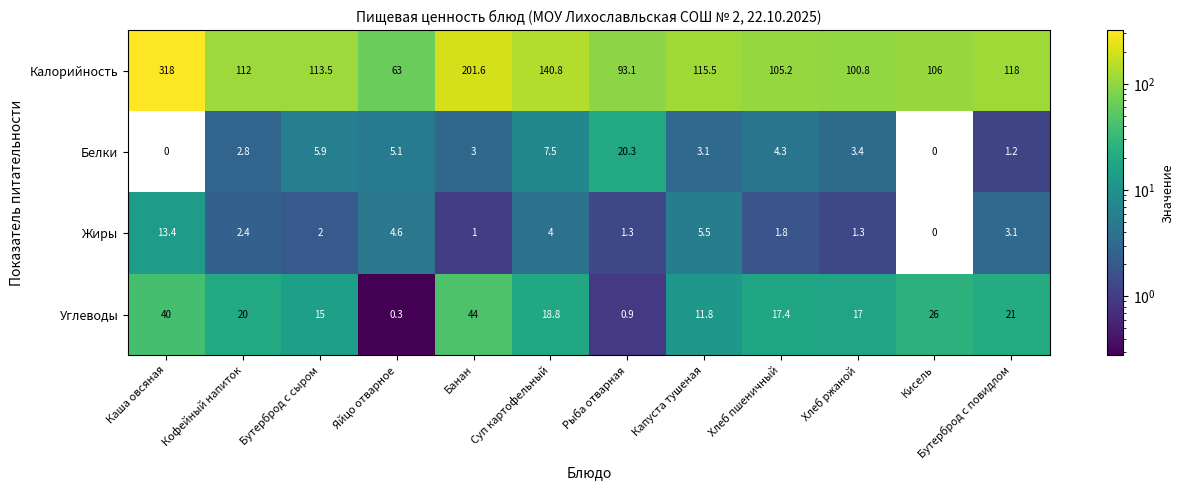

At which category is the sum across all series the highest?

Каша овсяная